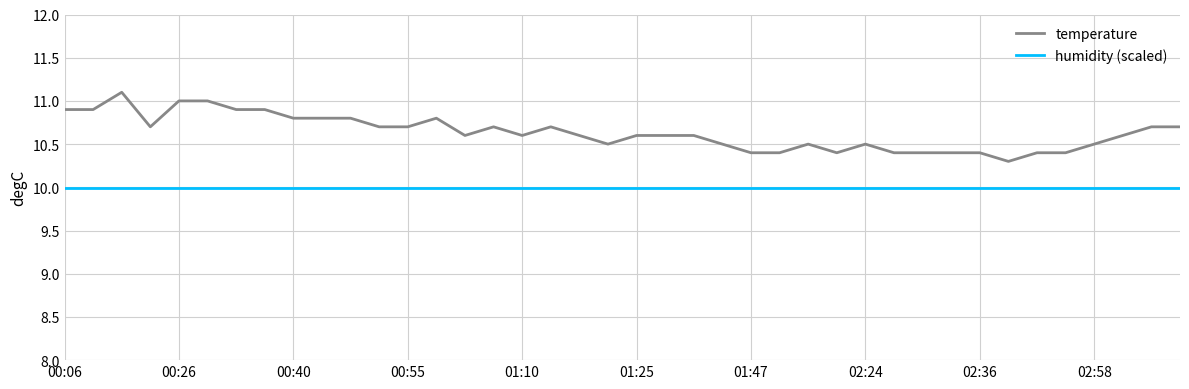

Which series has the largest total across all categories?

temperature